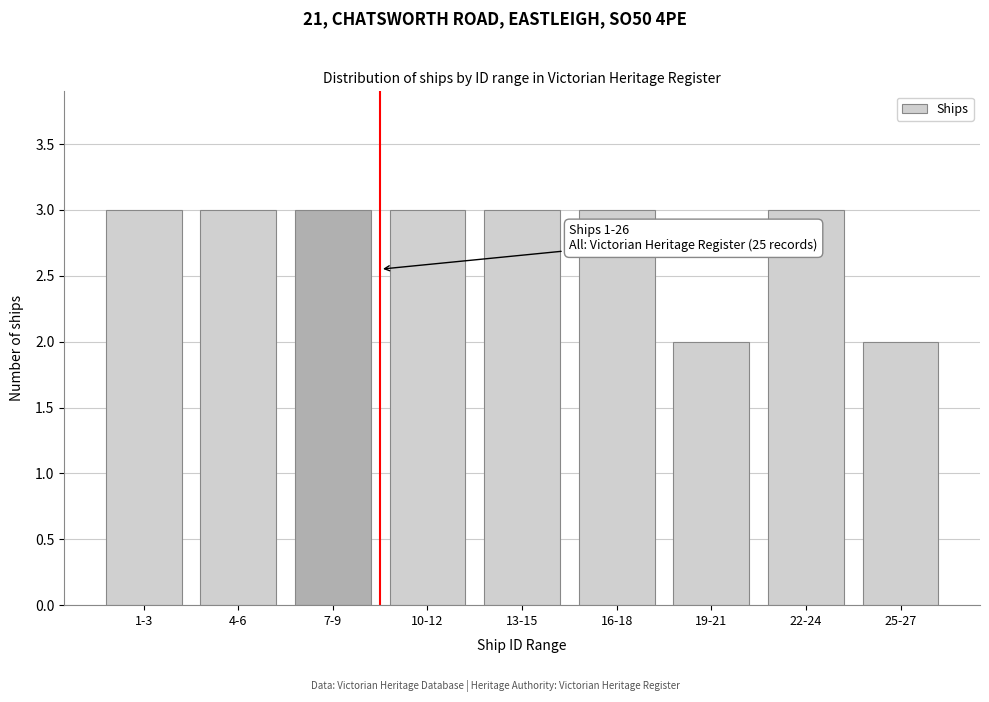

Reading left to right, what are all the values shown in this chart?

3	3	3	3	3	3	2	3	2